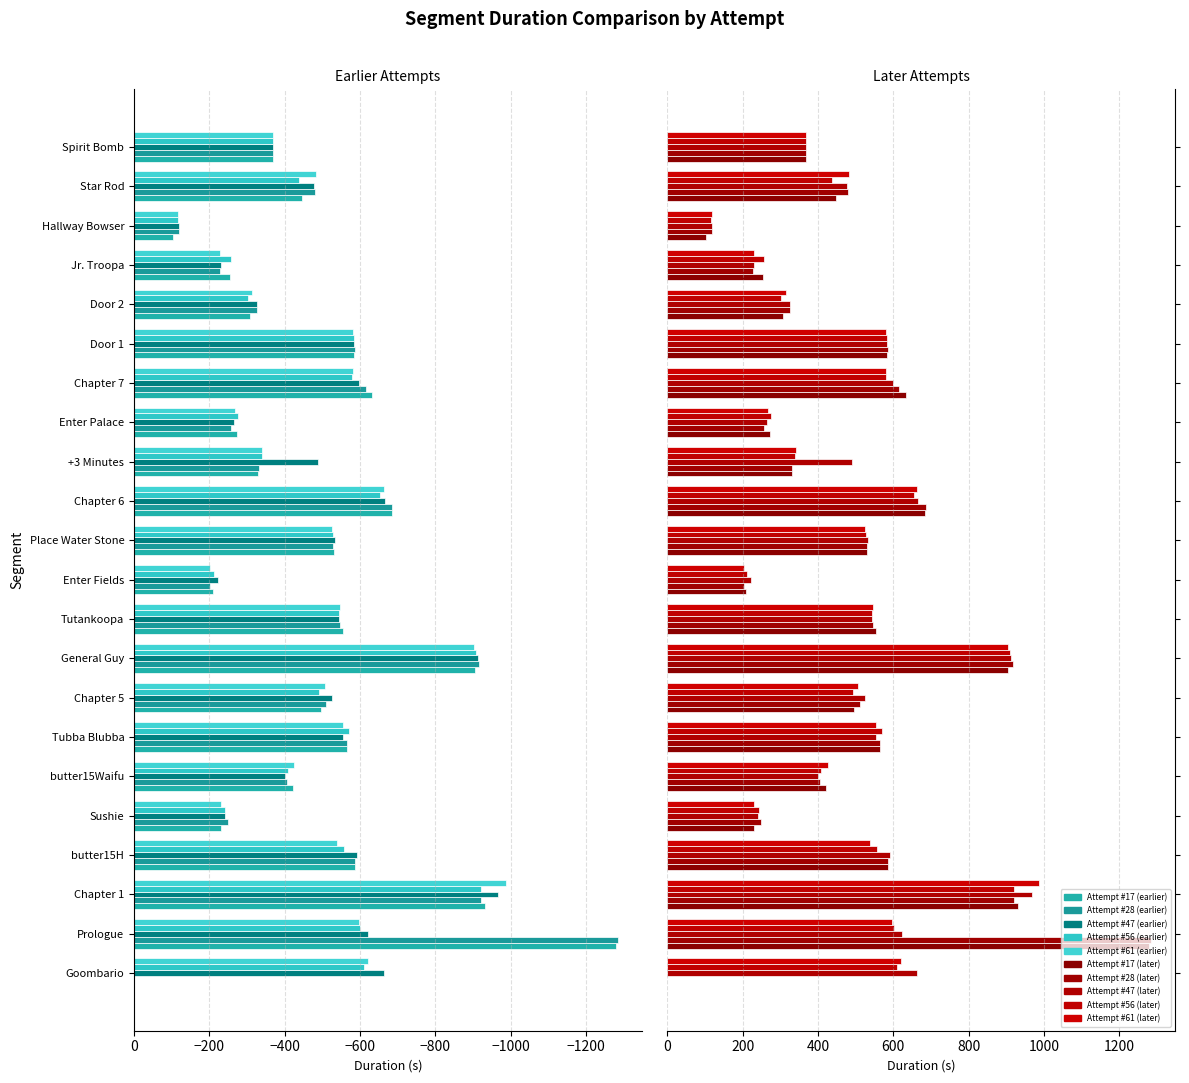

What is the average value of the Attempt #56 series?

477.6